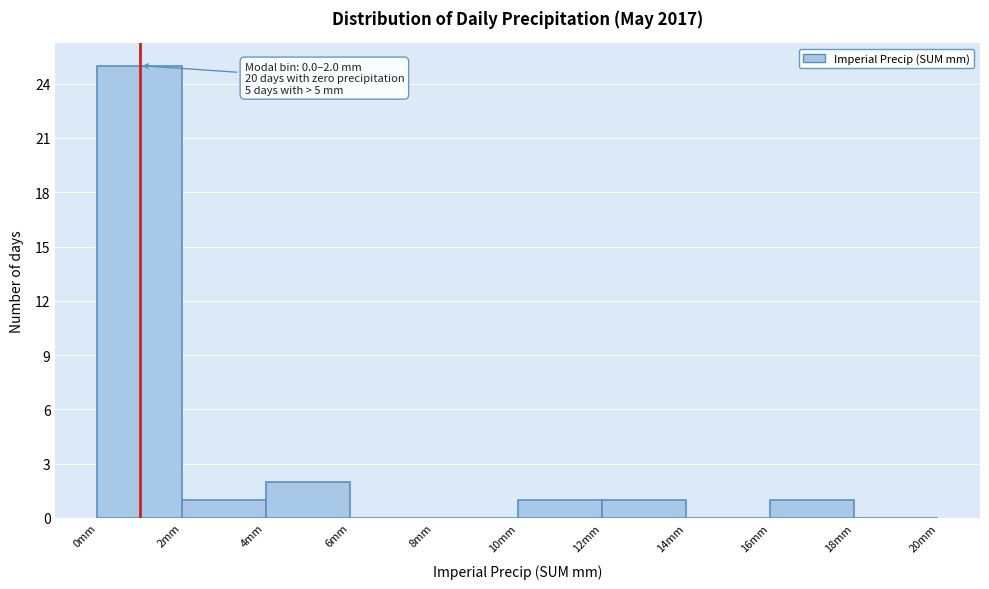

Over which range of the x-axis is the bar tallest?

0 to 2